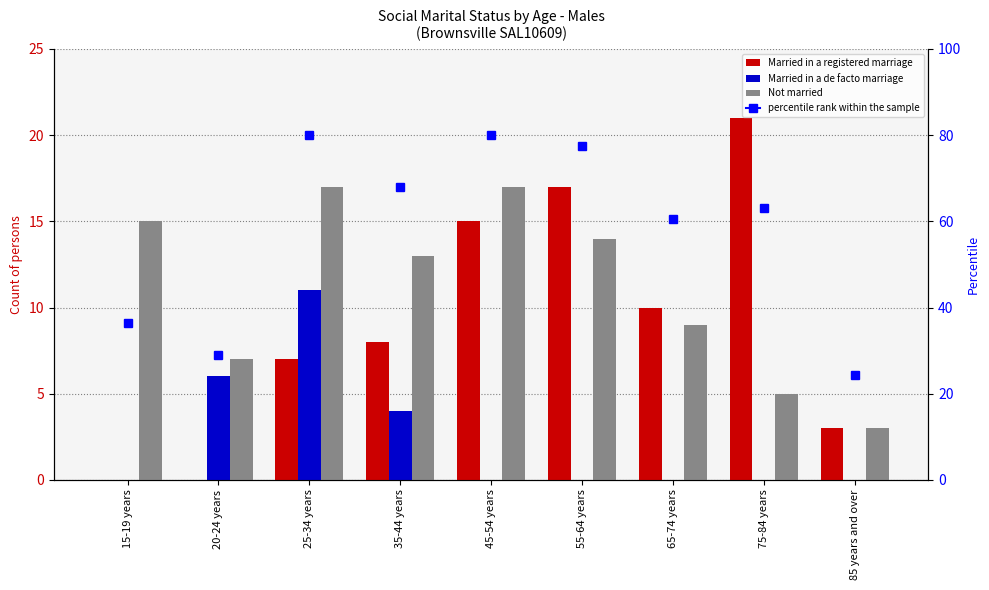

At which category is the sum across all series the highest?

25-34 years